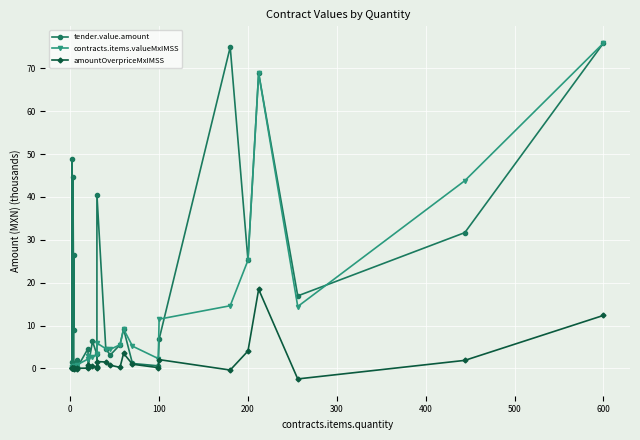

Reading left to right, transcribe all the data shown in this chart.

tender.value.amount: 0.2	0.1	48.9	1.5	44.7	9.0	26.4	1.0	2.0	0.2	4.6	0.2	6.3	3.3	0.3	40.6	4.5	3.1	5.5	9.2	1.1	0.6	6.8	74.9	25.2	68.9	16.9	31.7	75.9
contracts.items.valueMxIMSS: 0.2	0.2	0.2	0.2	0.4	0.1	0.5	0.5	0.6	0.9	2.2	2.8	2.6	3.3	3.4	5.9	4.6	4.4	5.5	9.2	5.2	2.3	11.5	14.6	25.2	68.9	14.4	43.8	75.9
amountOverpriceMxIMSS: 0.0	0.0	0.0	0.0	0.1	-0.2	0.1	0.1	-0.1	0.0	0.1	0.9	0.5	0.1	0.2	1.6	1.5	0.8	0.2	3.5	1.0	0.2	2.0	-0.4	4.1	18.4	-2.5	1.9	12.4